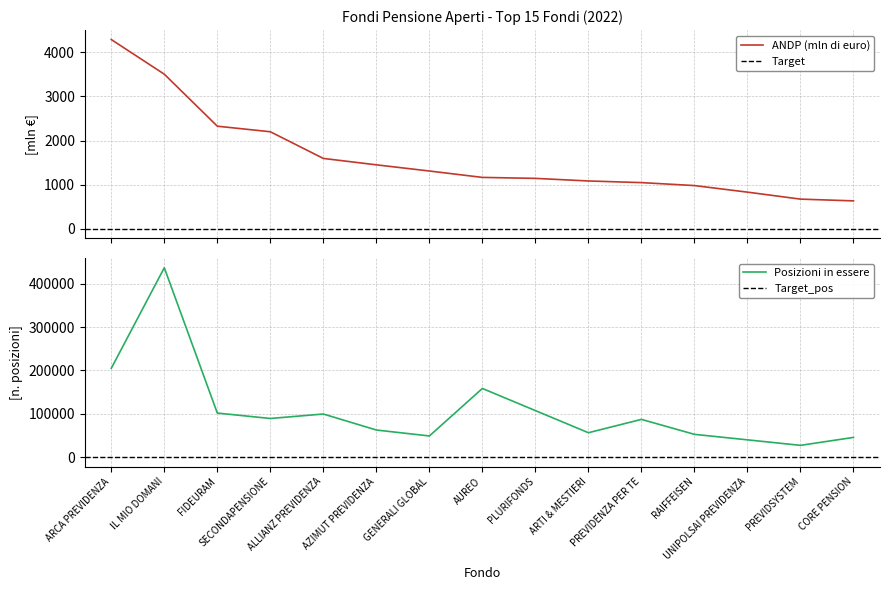

Where does the Posizioni in essere series first go above 87104?

ARCA PREVIDENZA